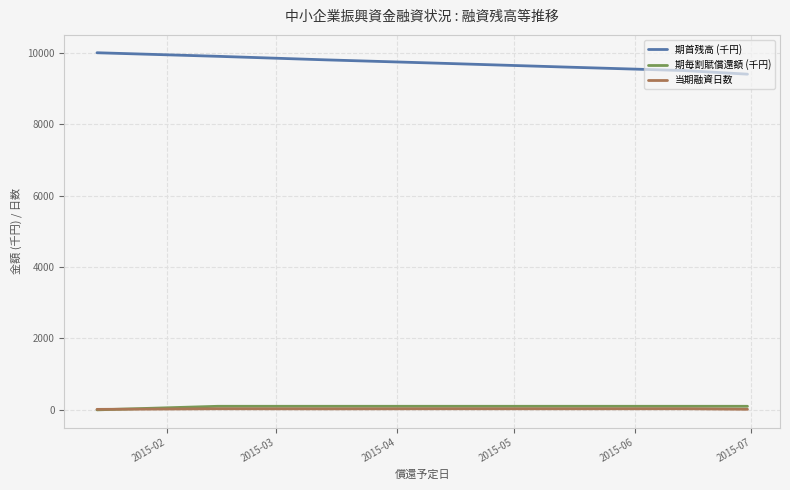

True or false: 当期融資日数 and 期首残高 (千円) intersect in this chart.

False